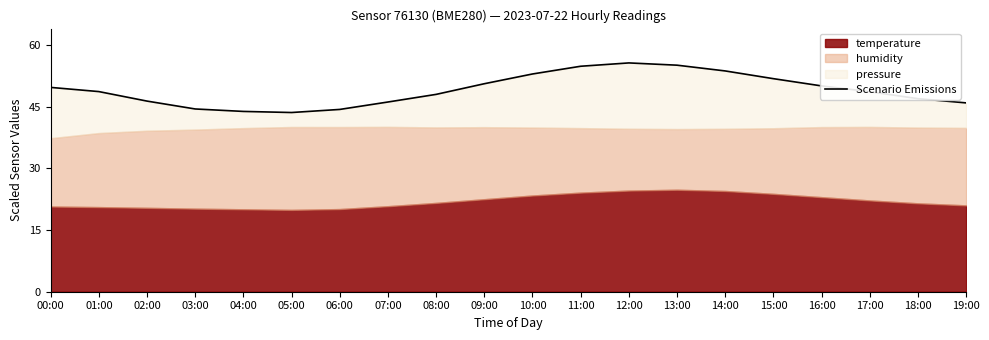

The chart shows a value of 35.8 at 13:00. True or false?

False